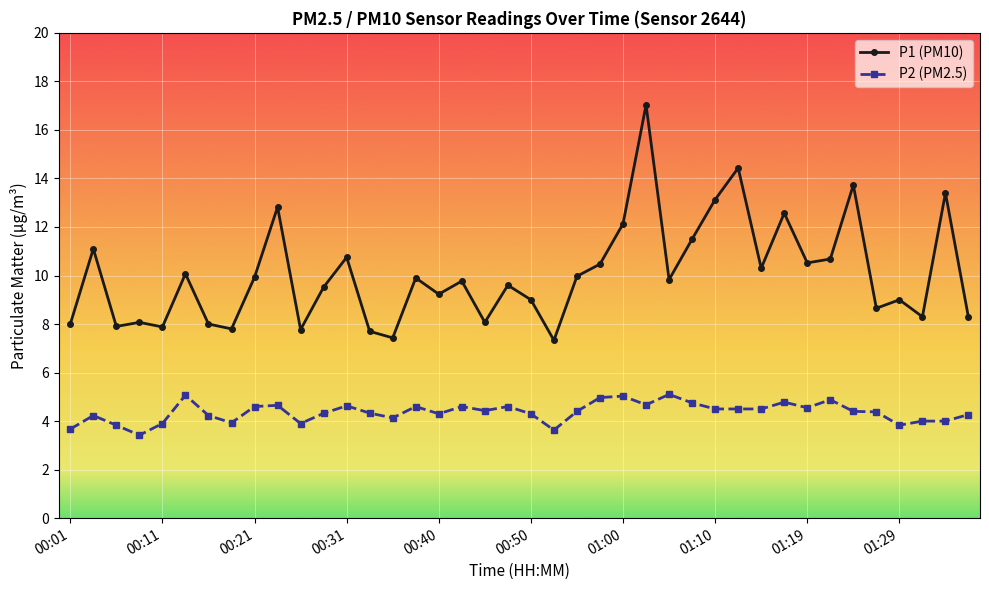

How many series are shown in this chart?

2